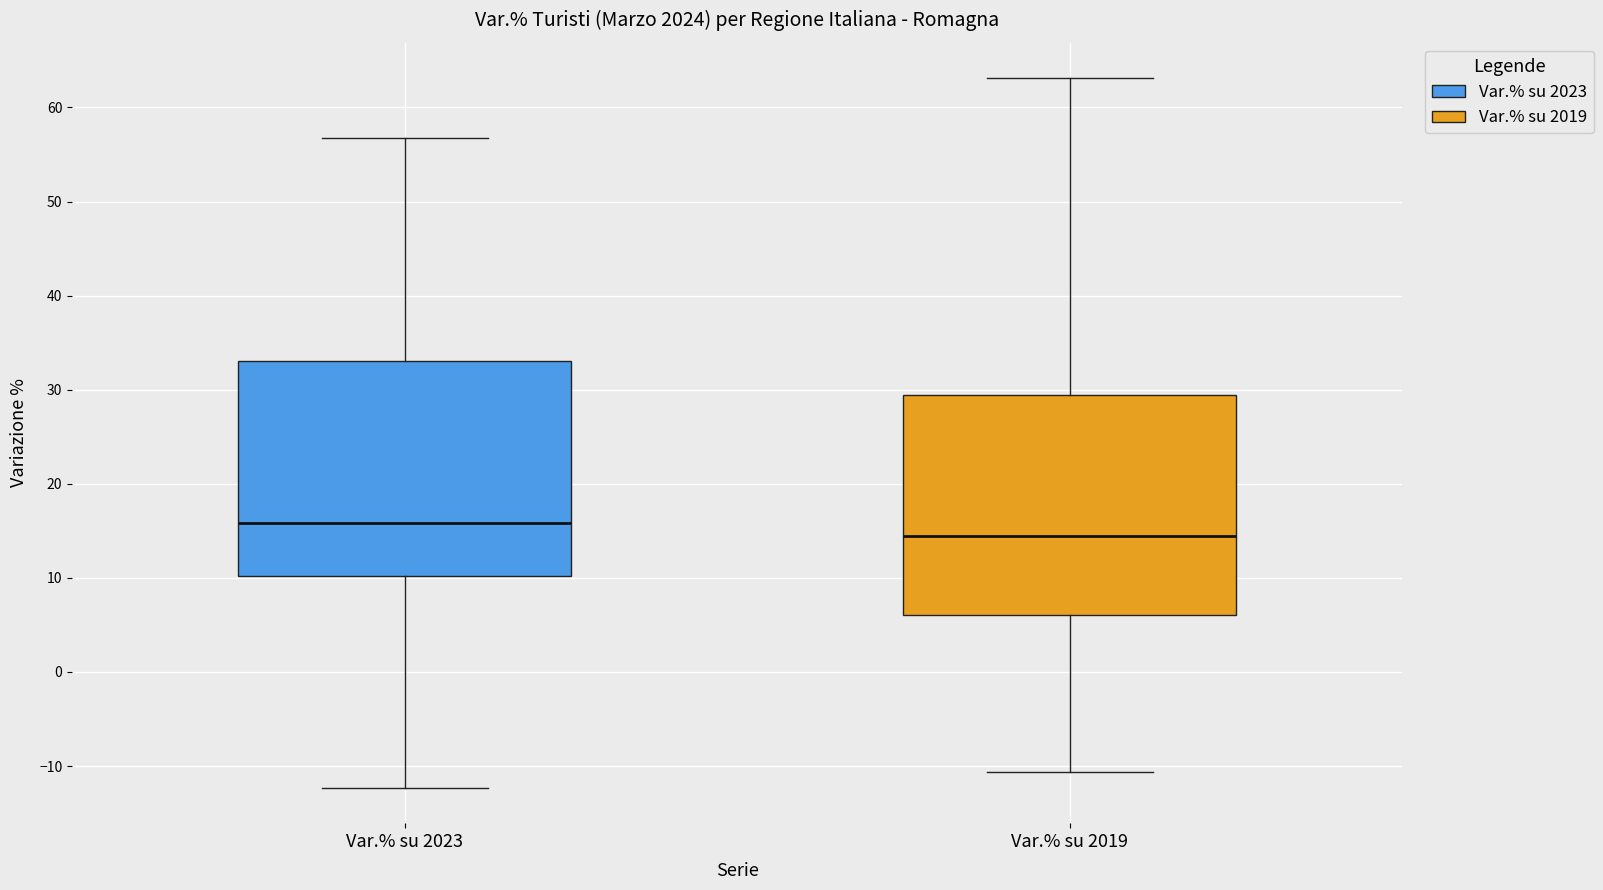

Reading left to right, read every box against the y-axis: the position of its median line, the range the box covers, and the ends of its whiskers. The values are not printed on the chart, so give them approximately, as read against the axis.

Var.% su 2023: median 16, box 10 to 33, whiskers -12 to 57
Var.% su 2019: median 14, box 6 to 29, whiskers -11 to 63